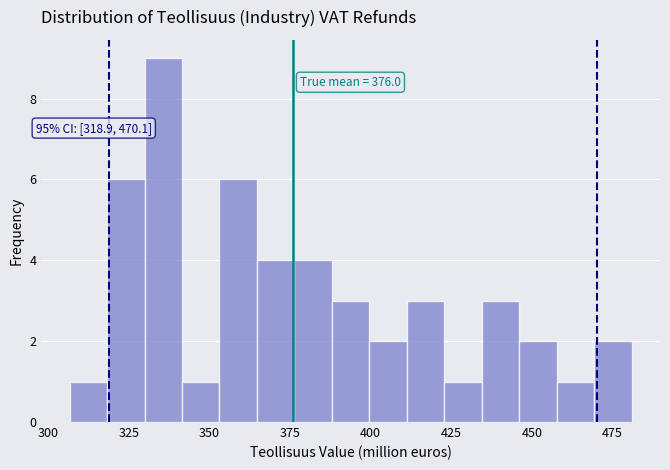

Around what value on the x-axis is the tallest bar? Give the approximate position of its centre, as read against the axis.

335